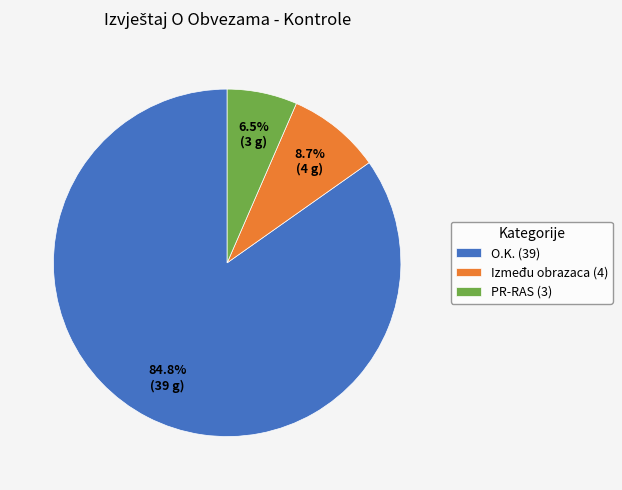

Rank the categories by value from lowest to highest.

PR-RAS (3), Između obrazaca (4), O.K. (39)